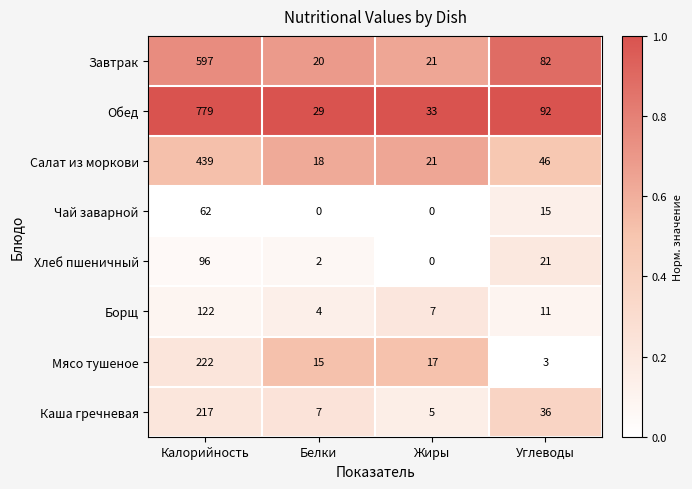

Which series has the largest range (max minus min)?

Обед